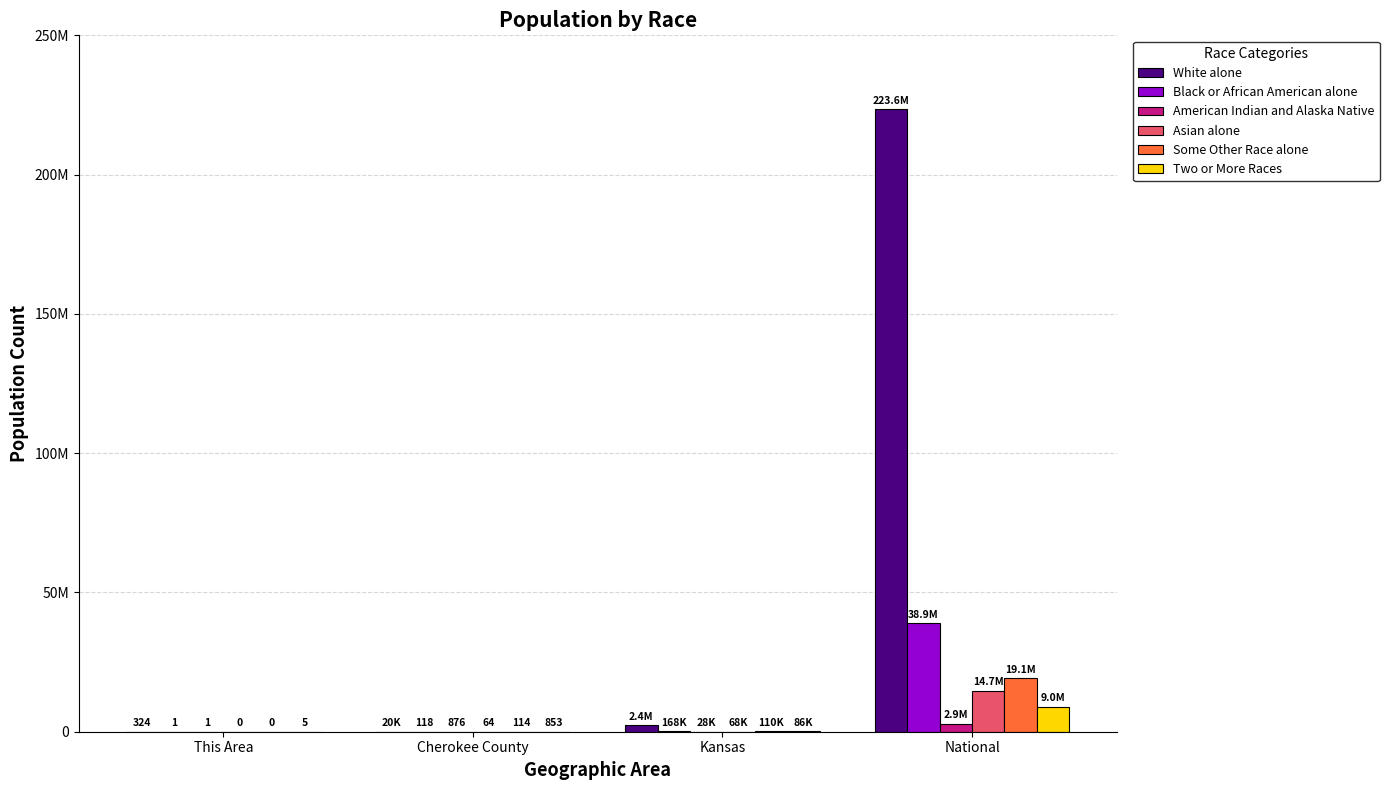

Are the bars grouped side by side (vs. stacked)?

Yes